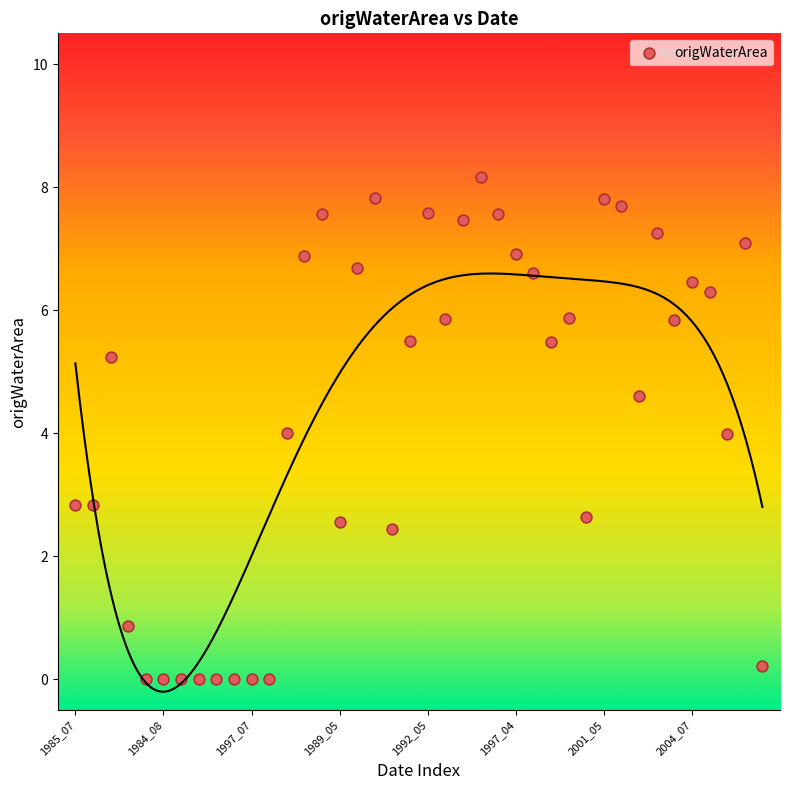

What is the range of Y values (max minus min)?

8.2